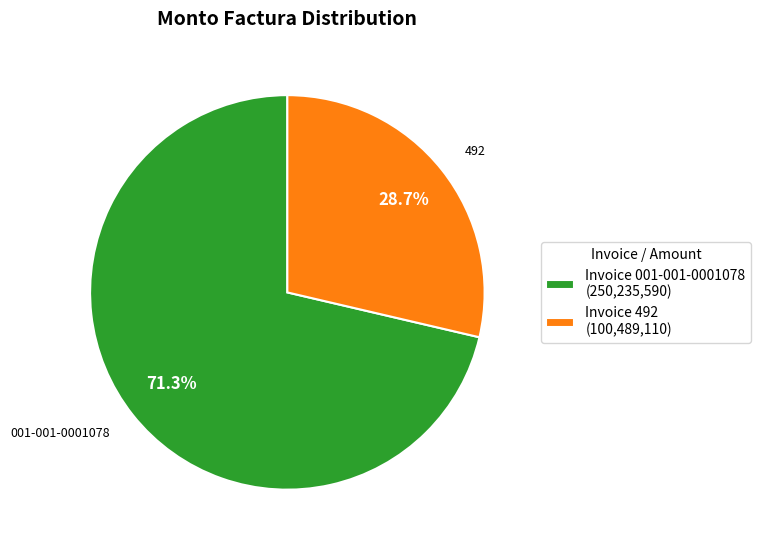

Between Invoice 492 (100,489,110) and Invoice 001-001-0001078 (250,235,590), which is larger?

Invoice 001-001-0001078 (250,235,590)